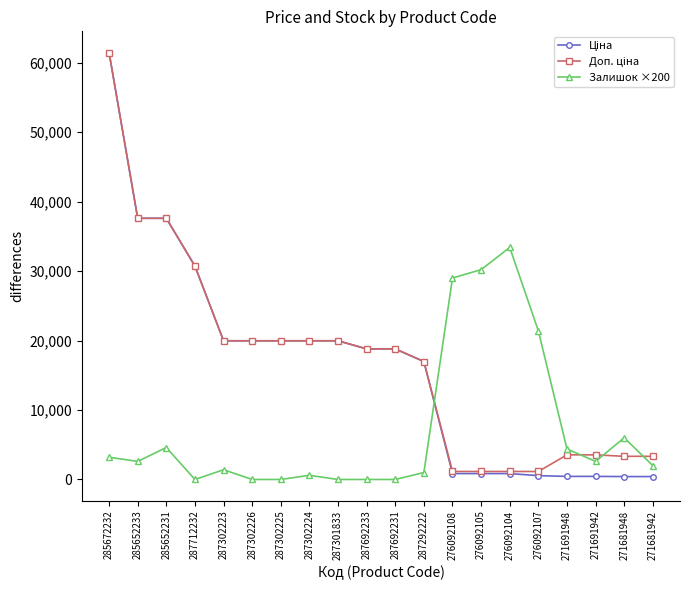

At which label does Залишок ×200 reach its peak?

276092104